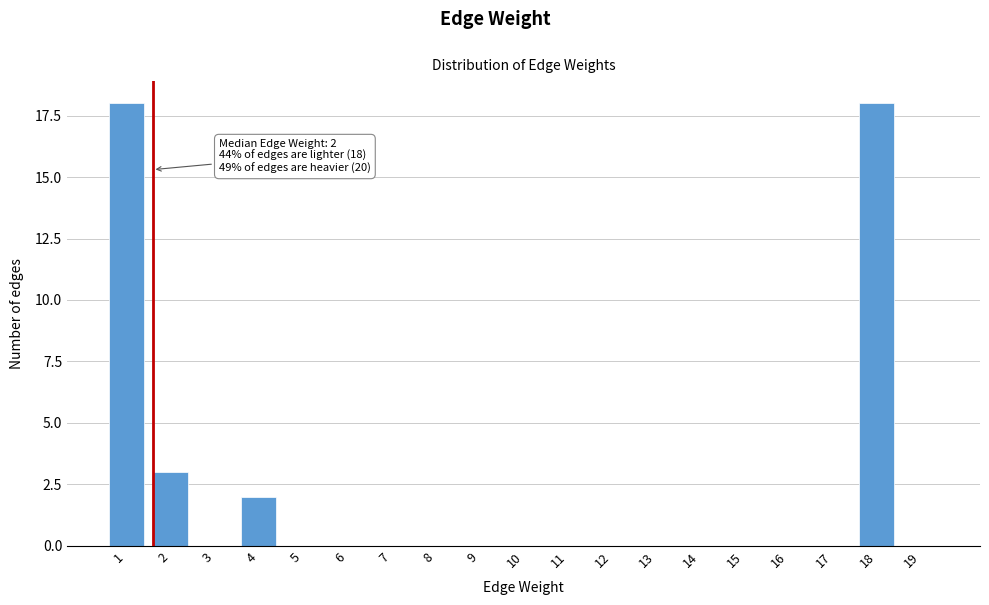

Reading right to left, extract all data points from this chart.

19=0	18=18	17=0	16=0	15=0	14=0	13=0	12=0	11=0	10=0	9=0	8=0	7=0	6=0	5=0	4=2	3=0	2=3	1=18